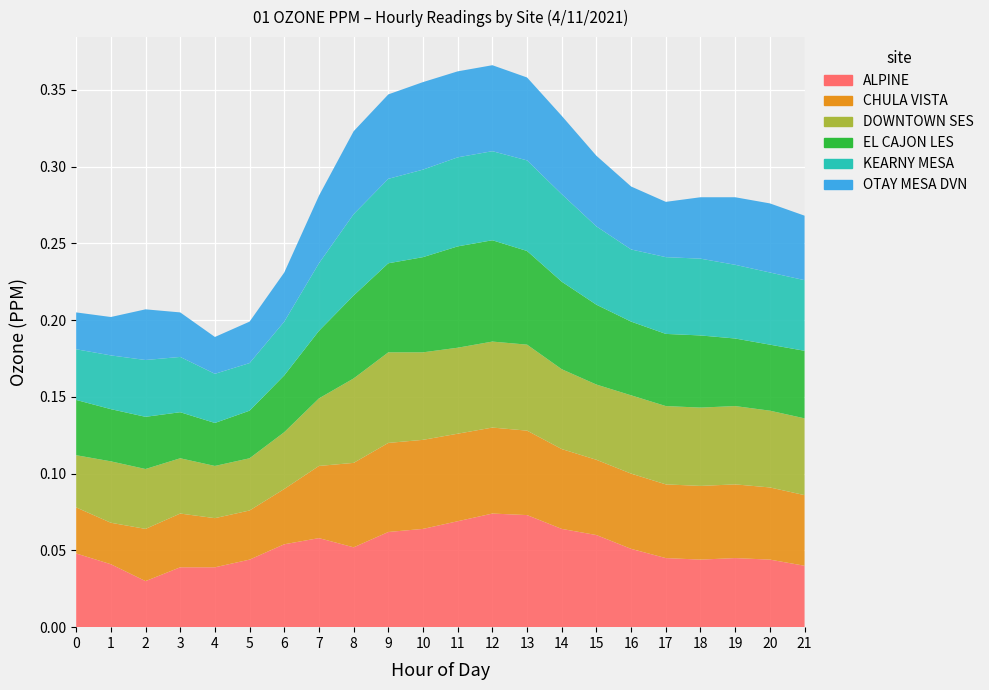

Reading left to right, list all the values displayed in this chart.

ALPINE: 0.0	0.0	0.0	0.0	0.0	0.0	0.1	0.1	0.1	0.1	0.1	0.1	0.1	0.1	0.1	0.1	0.1	0.0	0.0	0.0	0.0	0.0
CHULA VISTA: 0.0	0.0	0.0	0.0	0.0	0.0	0.0	0.0	0.1	0.1	0.1	0.1	0.1	0.1	0.1	0.0	0.0	0.0	0.0	0.0	0.0	0.0
DOWNTOWN SES: 0.0	0.0	0.0	0.0	0.0	0.0	0.0	0.0	0.1	0.1	0.1	0.1	0.1	0.1	0.1	0.0	0.1	0.1	0.1	0.1	0.1	0.1
EL CAJON LES: 0.0	0.0	0.0	0.0	0.0	0.0	0.0	0.0	0.1	0.1	0.1	0.1	0.1	0.1	0.1	0.1	0.0	0.0	0.0	0.0	0.0	0.0
KEARNY MESA: 0.0	0.0	0.0	0.0	0.0	0.0	0.0	0.0	0.1	0.1	0.1	0.1	0.1	0.1	0.1	0.1	0.0	0.1	0.1	0.0	0.0	0.0
OTAY MESA DVN: 0.0	0.0	0.0	0.0	0.0	0.0	0.0	0.0	0.1	0.1	0.1	0.1	0.1	0.1	0.1	0.0	0.0	0.0	0.0	0.0	0.0	0.0